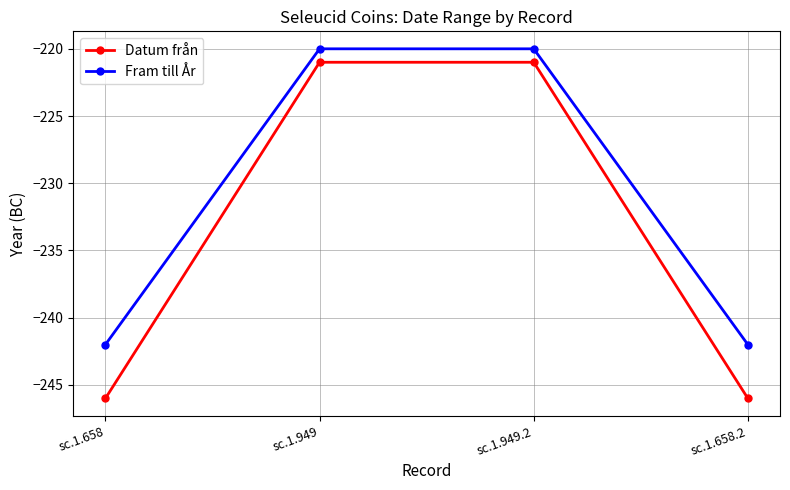

Rank the series at sc.1.658.2 from lowest to highest value.

Datum från, Fram till År